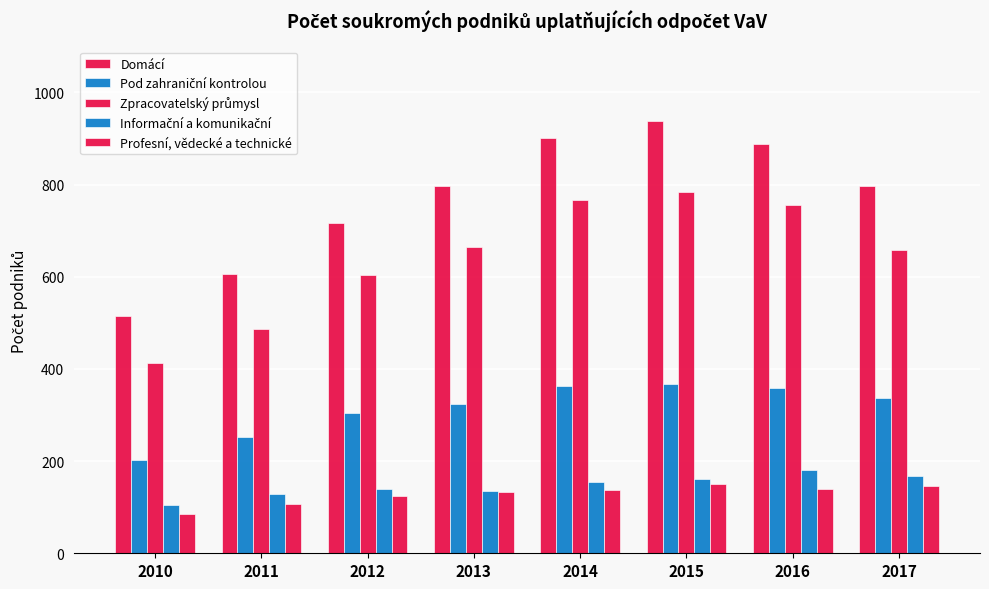

Which has a higher value, 2010 or 2013?

2013